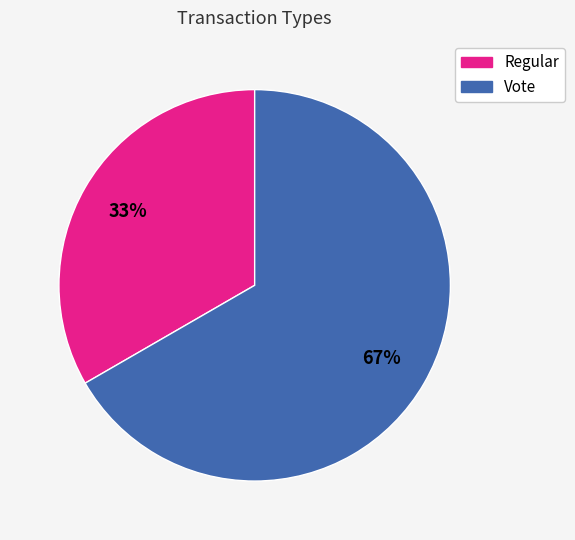

To the nearest percent, what is the combined percentage of Vote and Regular?

100%